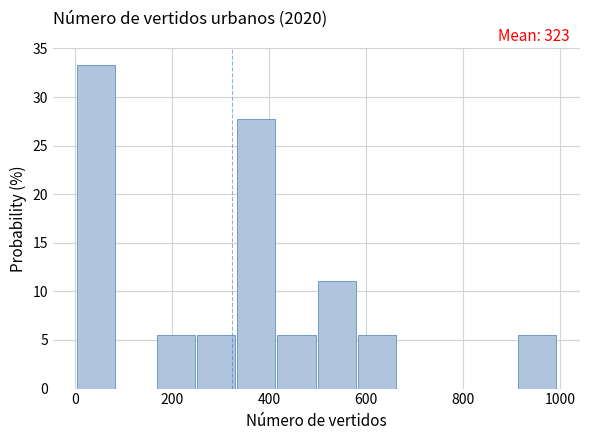

Over which range of the x-axis is the bar tallest?

0 to 80